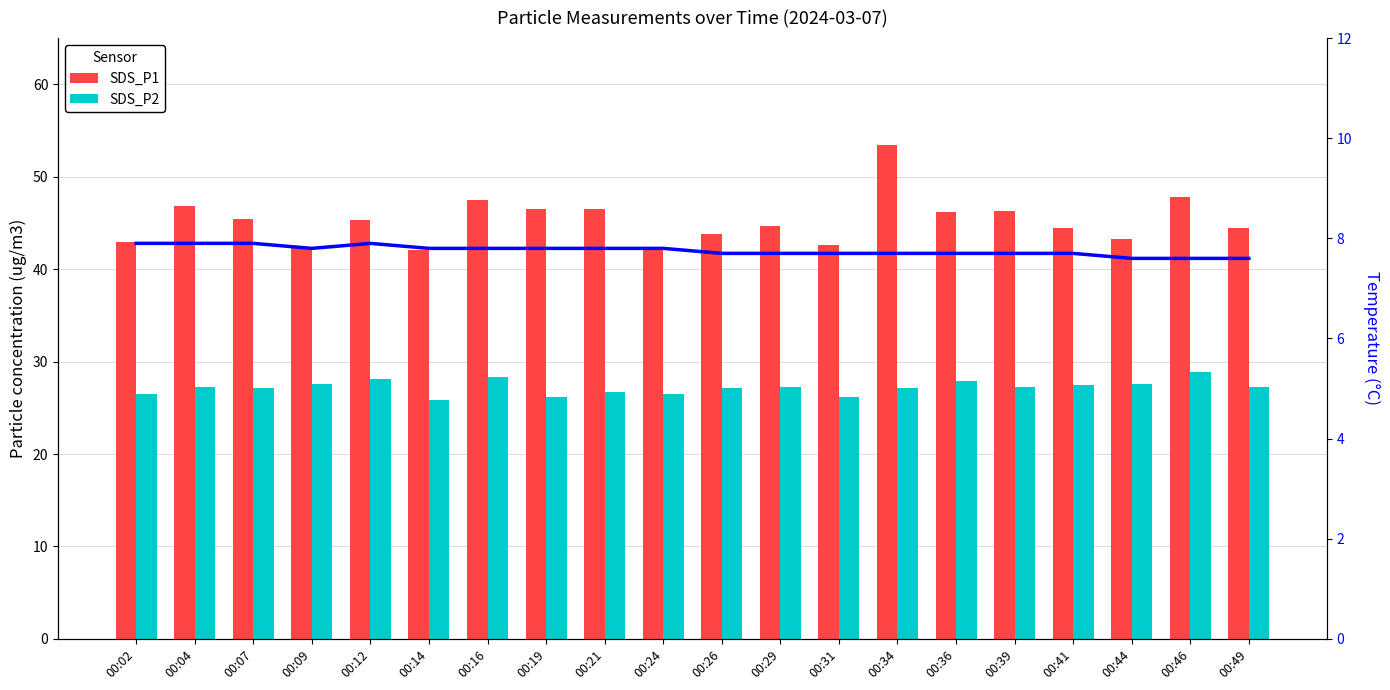

Reading right to left, list all the values displayed in this chart.

SDS_P1: 00:49=44.5	00:46=47.8	00:44=43.2	00:41=44.4	00:39=46.3	00:36=46.1	00:34=53.5	00:31=42.6	00:29=44.7	00:26=43.8	00:24=42.1	00:21=46.5	00:19=46.5	00:16=47.5	00:14=42.1	00:12=45.4	00:09=42.3	00:07=45.5	00:04=46.9	00:02=43.0
SDS_P2: 00:49=27.2	00:46=28.9	00:44=27.6	00:41=27.5	00:39=27.2	00:36=27.9	00:34=27.1	00:31=26.2	00:29=27.3	00:26=27.2	00:24=26.5	00:21=26.8	00:19=26.1	00:16=28.3	00:14=25.9	00:12=28.1	00:09=27.6	00:07=27.1	00:04=27.2	00:02=26.4
Temperature: 00:49=7.6	00:46=7.6	00:44=7.6	00:41=7.7	00:39=7.7	00:36=7.7	00:34=7.7	00:31=7.7	00:29=7.7	00:26=7.7	00:24=7.8	00:21=7.8	00:19=7.8	00:16=7.8	00:14=7.8	00:12=7.9	00:09=7.8	00:07=7.9	00:04=7.9	00:02=7.9